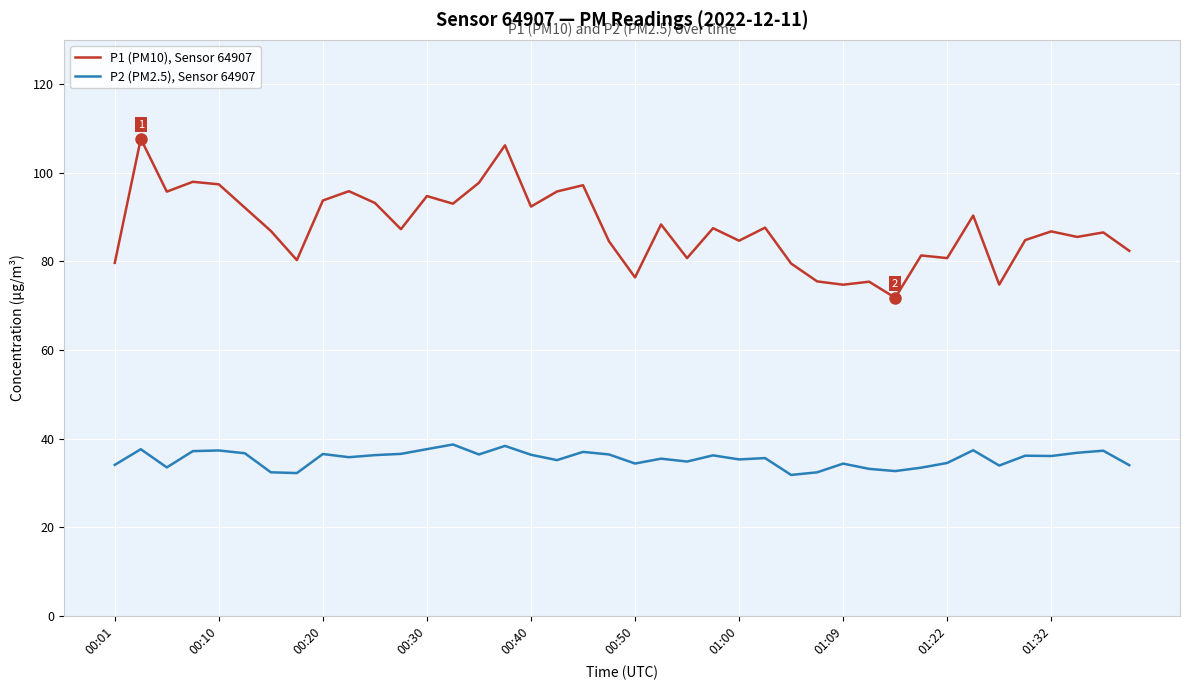

Which series has the largest total across all categories?

P1 (PM10), Sensor 64907